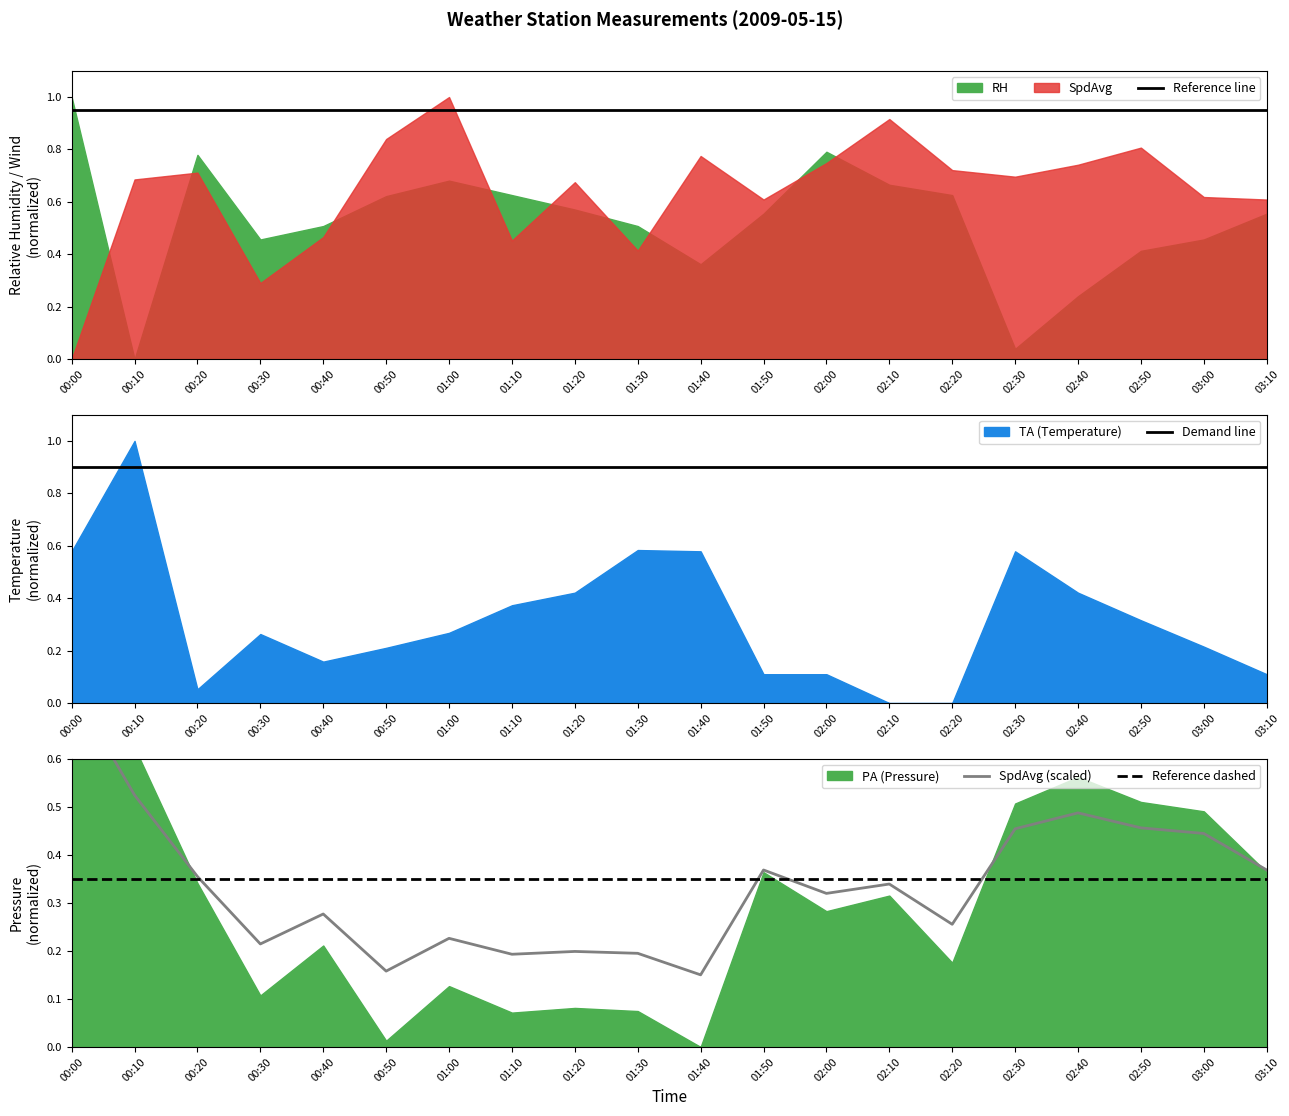

True or false: Reference dashed and Reference line intersect in this chart.

False